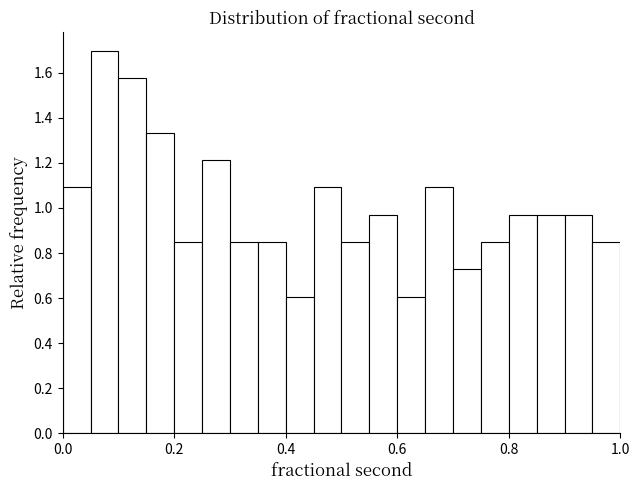

Read against the x-axis, roughly where is the centre of the tallest bar?

0.08